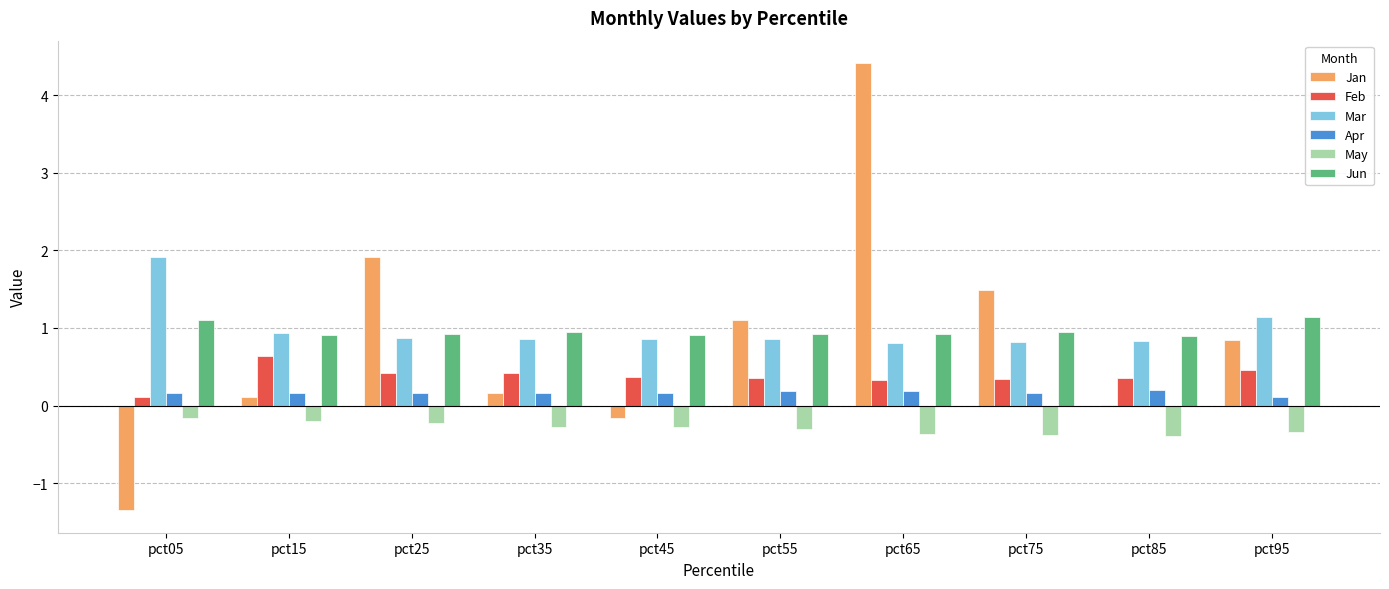

What is the average value of the Feb series?

0.4